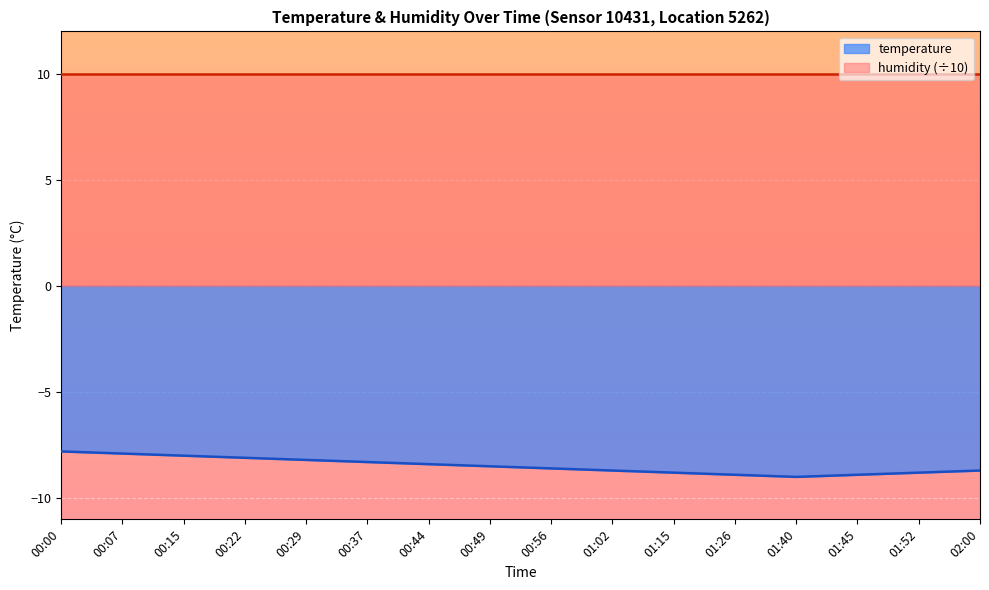

What position from the right is 00:15?

14